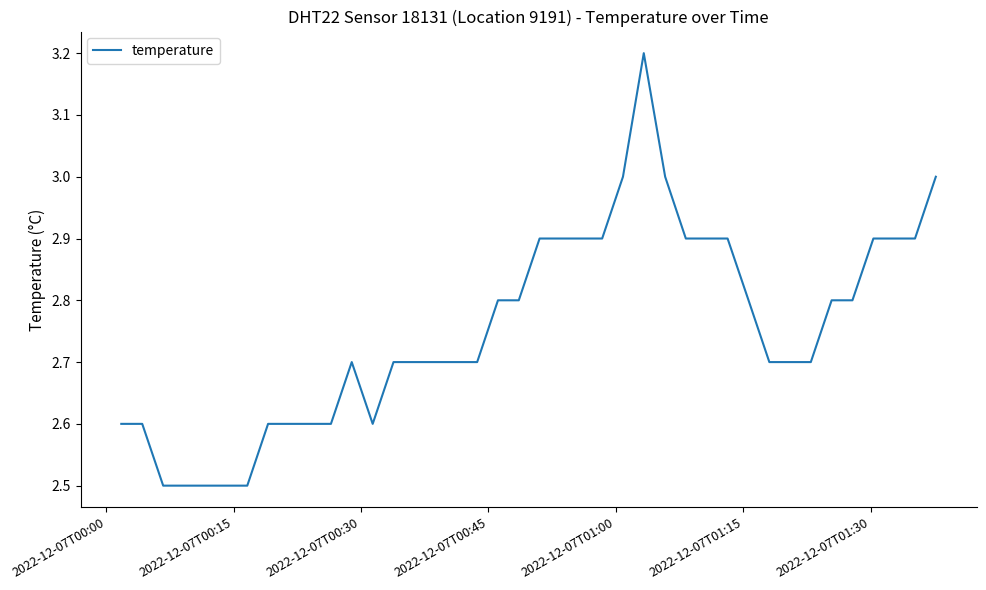

What is the greatest value displayed?

3.2